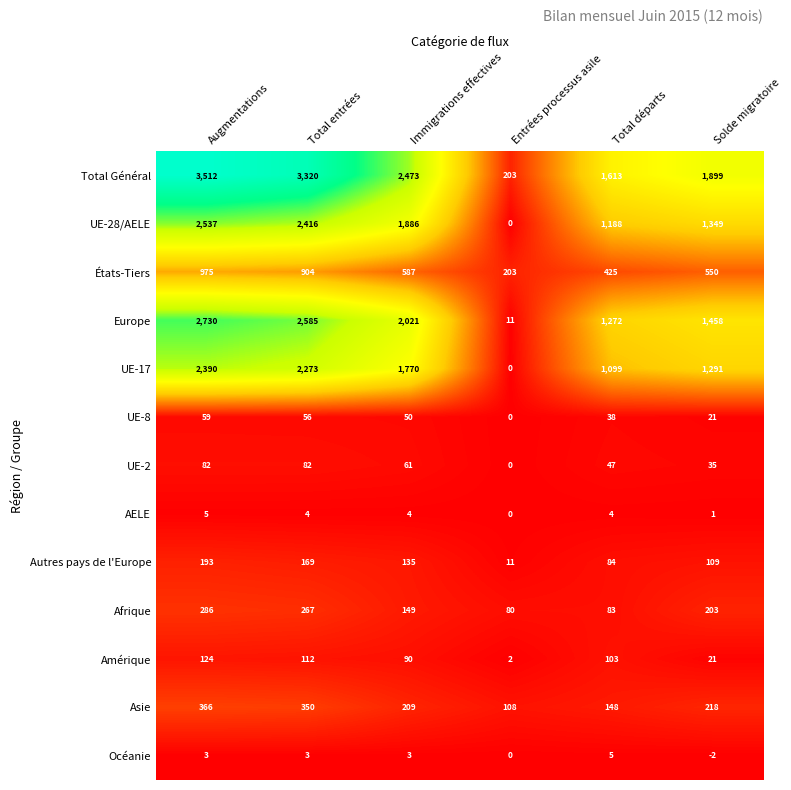

How many series are shown in this chart?

13